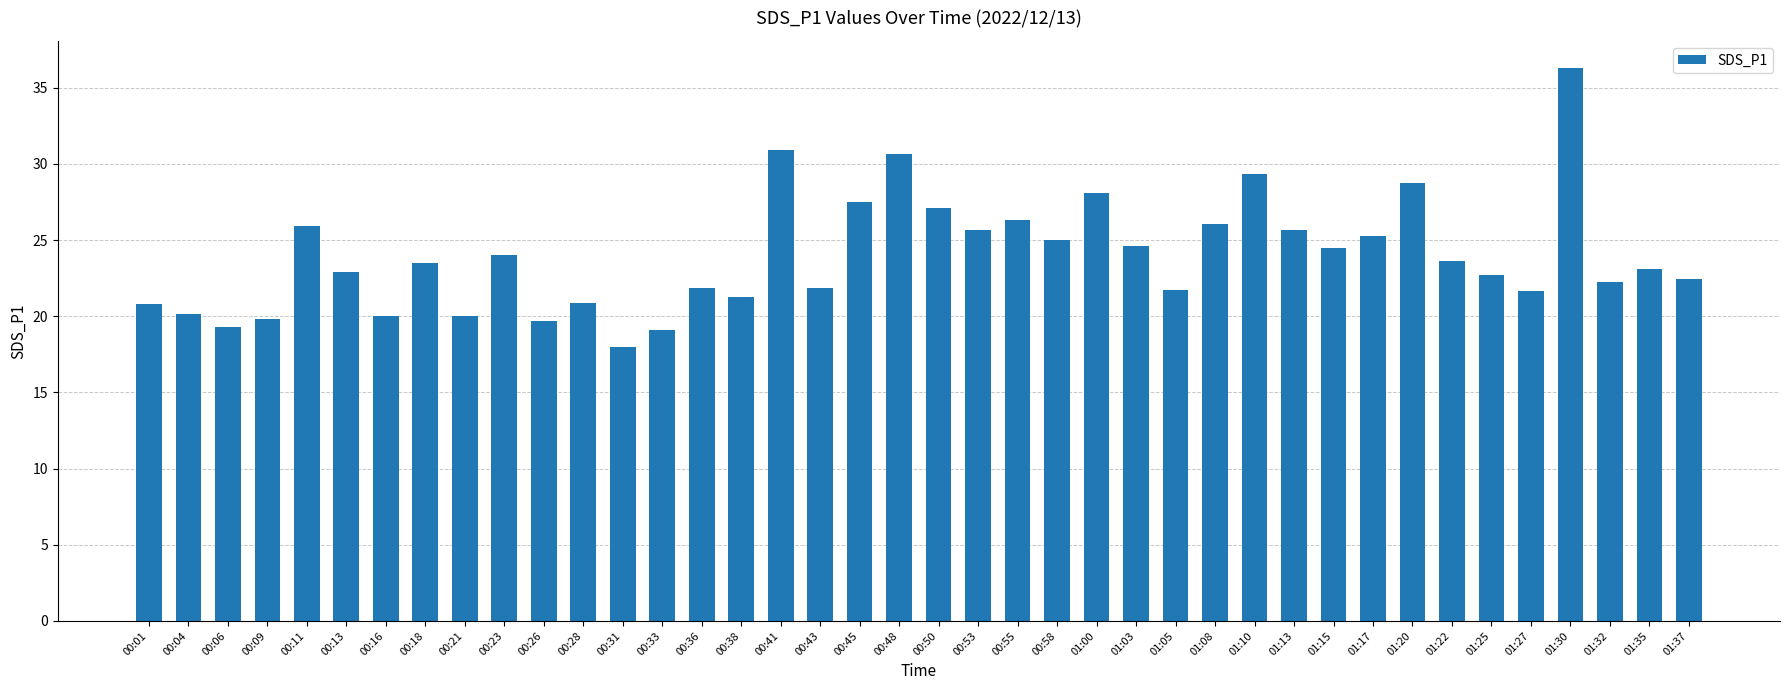

What is the change in value from 00:09 to 01:13?

+5.8